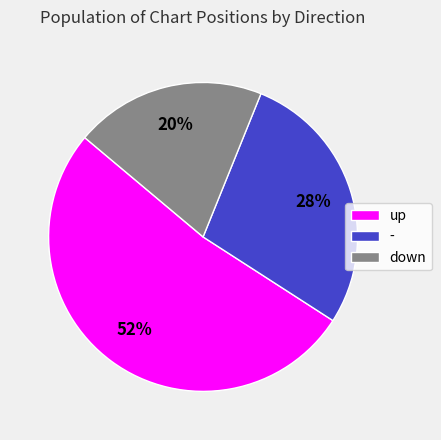

How many slices are in this pie chart?

3